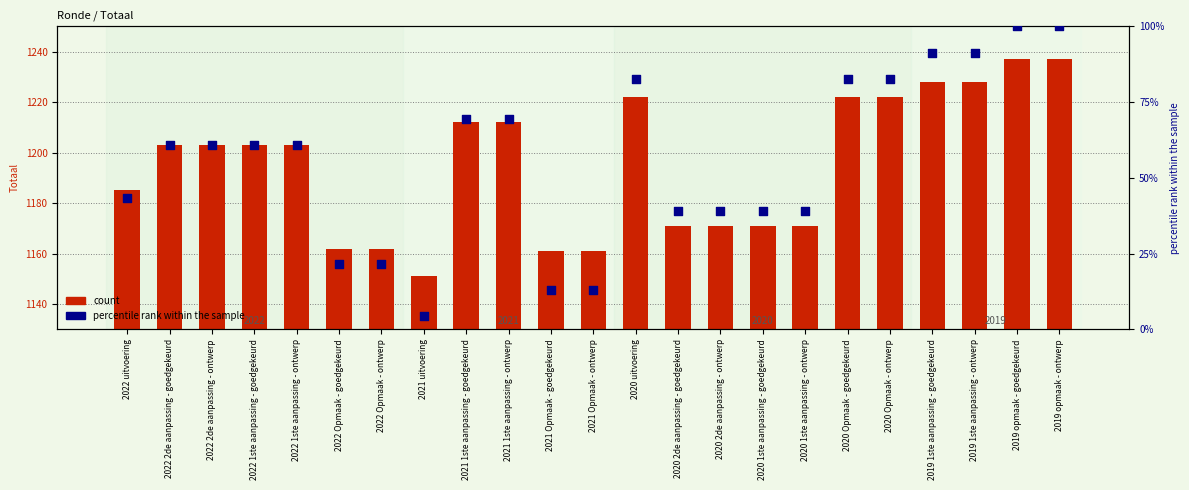

At which category is the sum across all series the highest?

2019 opmaak - goedgekeurd